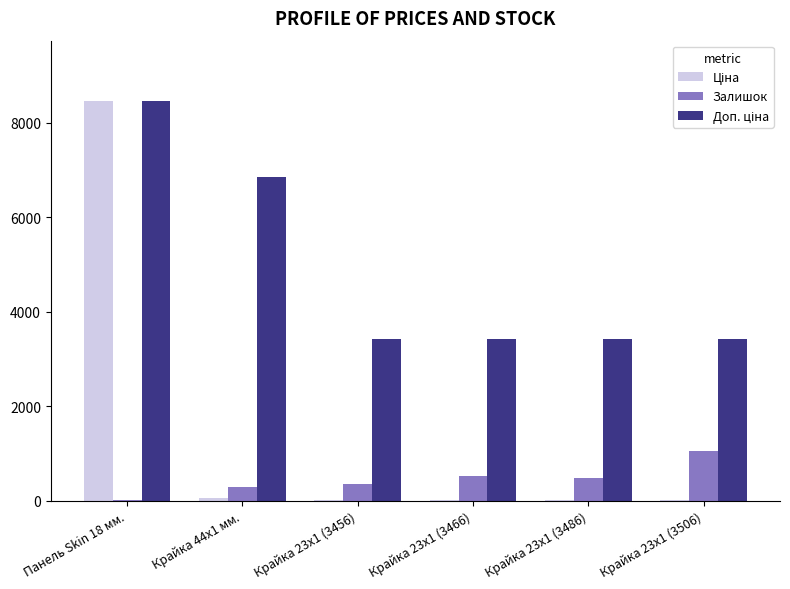

At which category is the sum across all series the highest?

Панель Skin 18 мм.